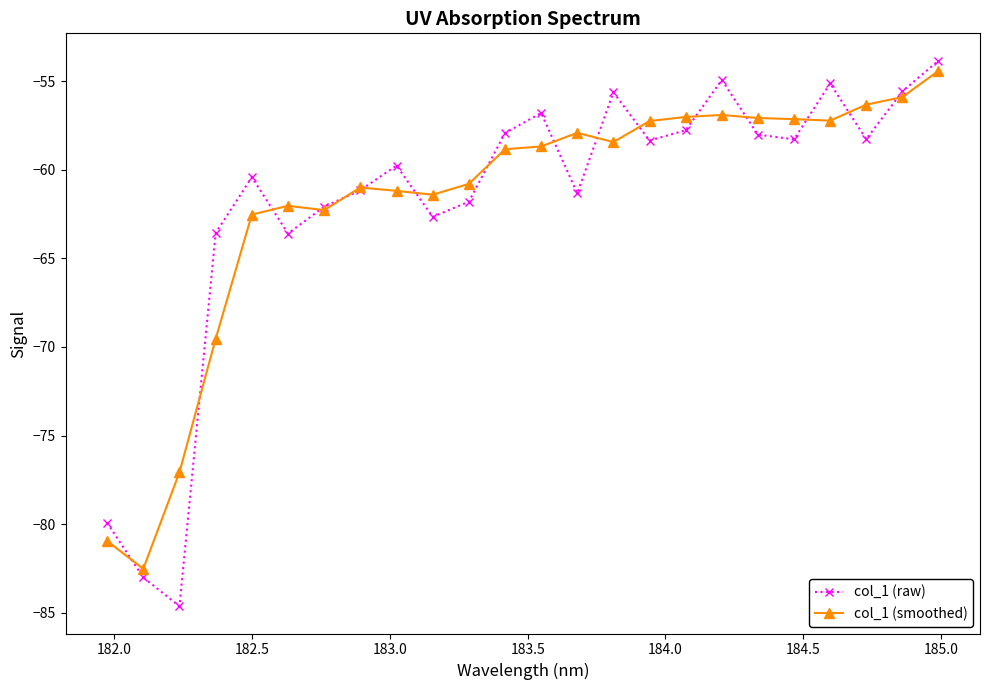

What is the greatest value displayed?

-53.8